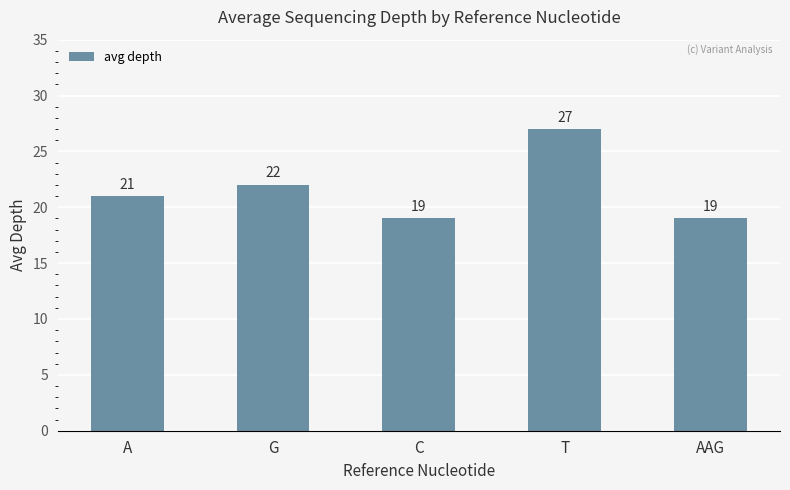

Count the number of data series in this chart.

1